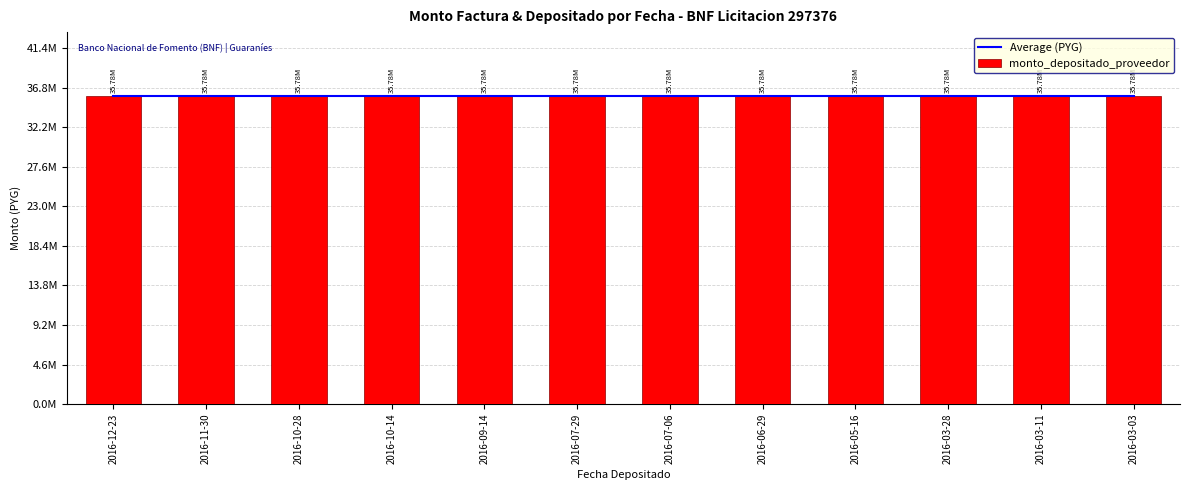

True or false: monto_depositado_proveedor has a value of 53863854 at 2016-03-03.

False